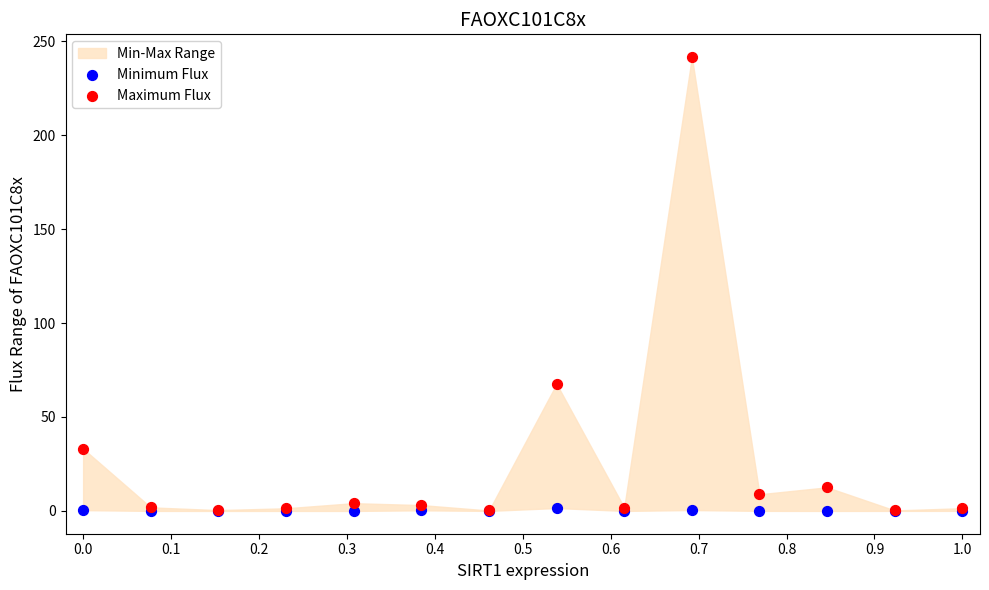

Across all series, what Y value is closest to 120?

67.6